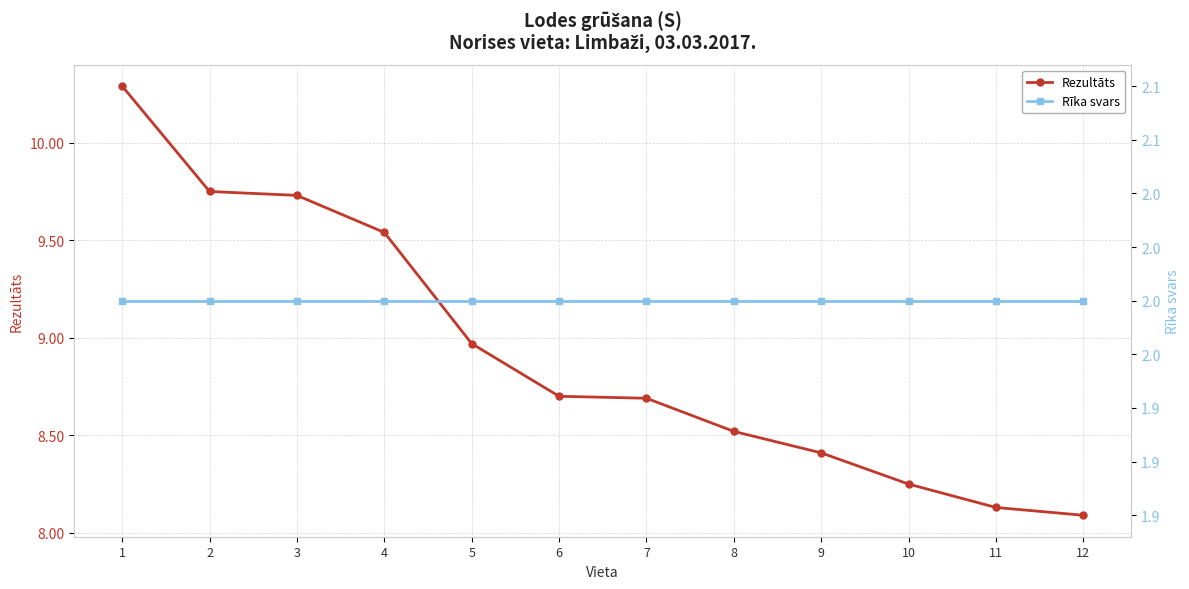

What is the sum of the Rīka svars values at 6 and 4?

4.0